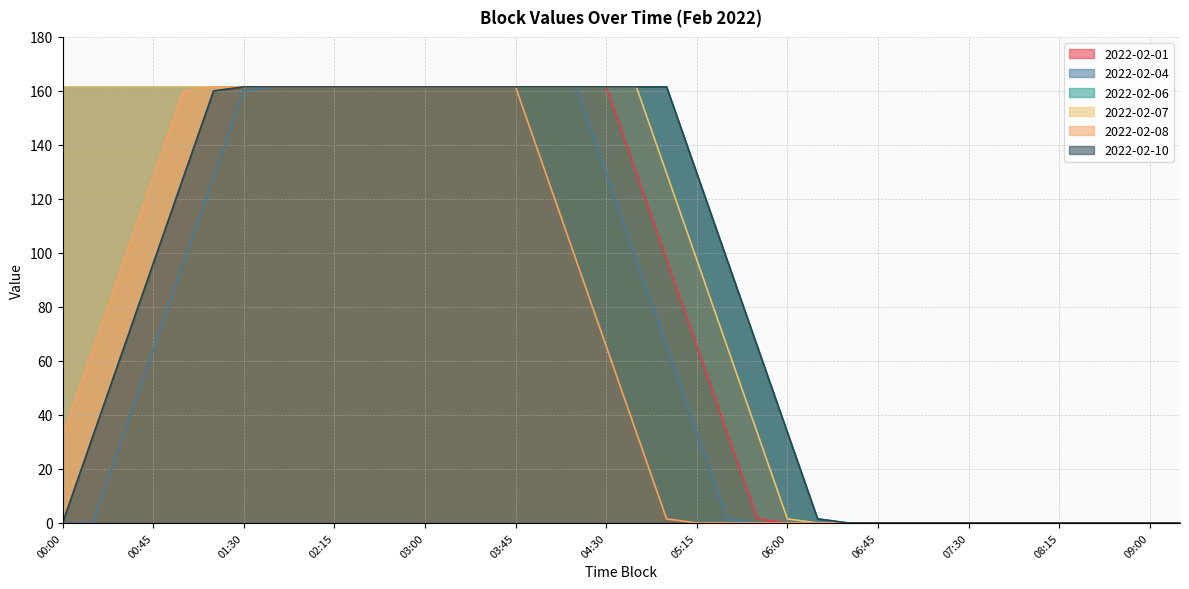

Reading right to left, transcribe all the data shown in this chart.

2022-02-01: 0.0	0.0	0.0	0.0	0.0	0.0	0.0	0.0	0.0	0.0	0.0	0.0	0.0	0.0	1.5	33.5	65.5	97.5	129.5	161.5	161.5	161.5	161.5	161.5	161.5	161.5	161.5	161.5	161.5	161.5	161.5	161.5	161.5	161.5	161.5	161.5	161.5	161.5
2022-02-04: 0.0	0.0	0.0	0.0	0.0	0.0	0.0	0.0	0.0	0.0	0.0	0.0	0.0	0.0	0.0	1.5	33.5	65.5	97.5	129.5	161.5	161.5	161.5	161.5	161.5	161.5	161.5	161.5	161.5	161.5	161.5	160.0	128.0	96.0	64.0	32.0	0.0	0.0
2022-02-06: 0.0	0.0	0.0	0.0	0.0	0.0	0.0	0.0	0.0	0.0	0.0	0.0	1.5	33.5	65.5	97.5	129.5	161.5	161.5	161.5	161.5	161.5	161.5	161.5	161.5	161.5	161.5	161.5	161.5	161.5	161.5	161.5	161.5	161.5	161.5	161.5	161.5	161.5
2022-02-07: 0.0	0.0	0.0	0.0	0.0	0.0	0.0	0.0	0.0	0.0	0.0	0.0	0.0	1.5	33.5	65.5	97.5	129.5	161.5	161.5	161.5	161.5	161.5	161.5	161.5	161.5	161.5	161.5	161.5	161.5	161.5	161.5	161.5	161.5	161.5	161.5	161.5	161.5
2022-02-08: 0.0	0.0	0.0	0.0	0.0	0.0	0.0	0.0	0.0	0.0	0.0	0.0	0.0	0.0	0.0	0.0	0.0	1.5	33.5	65.5	97.5	129.5	161.5	161.5	161.5	161.5	161.5	161.5	161.5	161.5	161.5	161.5	161.5	160.0	128.0	96.0	64.0	32.0
2022-02-10: 0.0	0.0	0.0	0.0	0.0	0.0	0.0	0.0	0.0	0.0	0.0	0.0	1.5	33.5	65.5	97.5	129.5	161.5	161.5	161.5	161.5	161.5	161.5	161.5	161.5	161.5	161.5	161.5	161.5	161.5	161.5	161.5	160.0	128.0	96.0	64.0	32.0	0.0